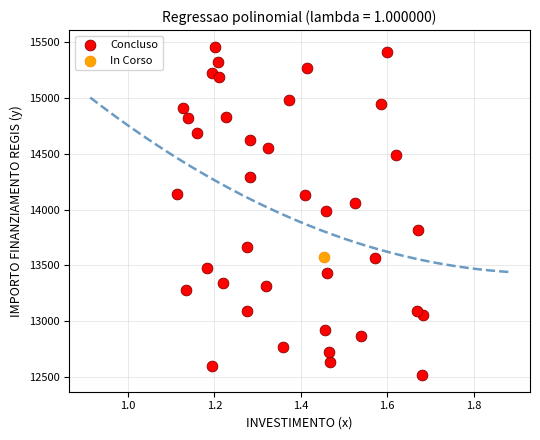

What are all the series names shown in the legend?

Concluso, In Corso